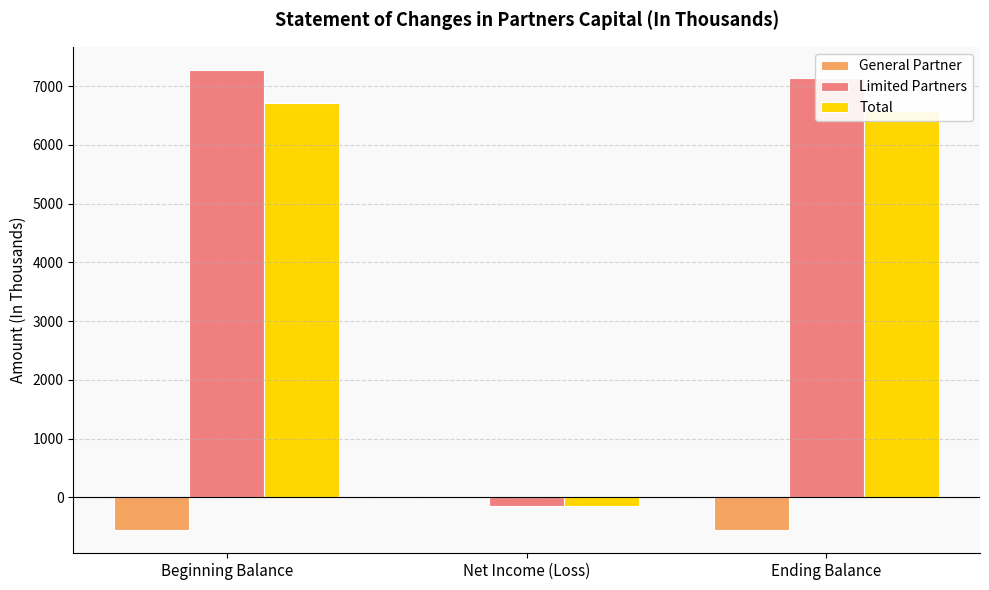

Which series has the largest total across all categories?

Limited Partners